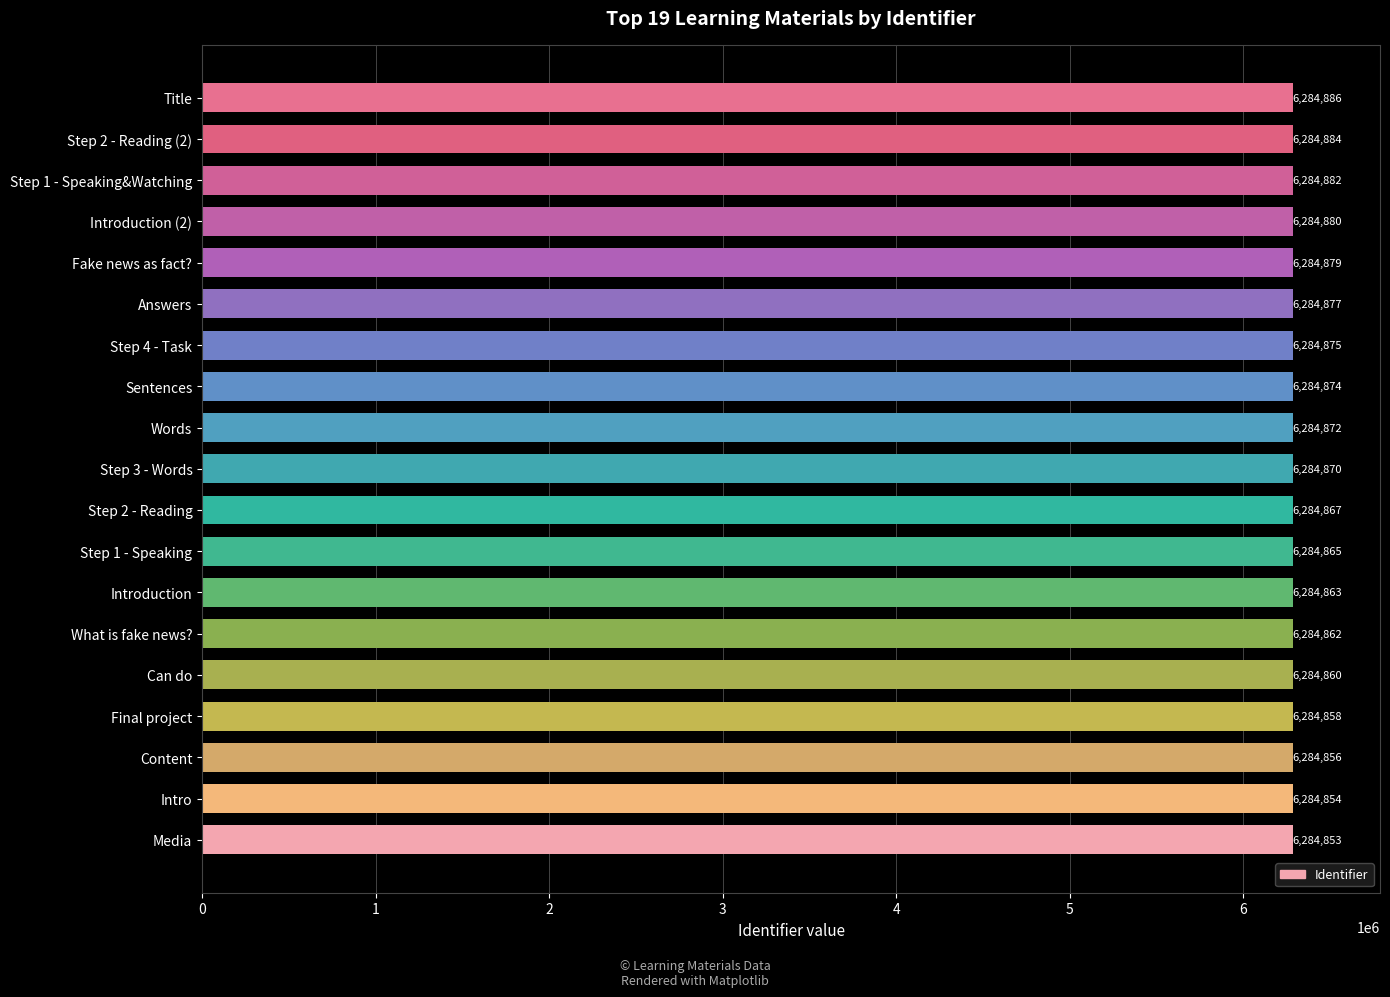

Reading top to bottom, extract all data points from this chart.

Title=6284886	Step 2 - Reading (2)=6284884	Step 1 - Speaking&Watching=6284882	Introduction (2)=6284880	Fake news as fact?=6284879	Answers=6284877	Step 4 - Task=6284875	Sentences=6284874	Words=6284872	Step 3 - Words=6284870	Step 2 - Reading=6284867	Step 1 - Speaking=6284865	Introduction=6284863	What is fake news?=6284862	Can do=6284860	Final project=6284858	Content=6284856	Intro=6284854	Media=6284853